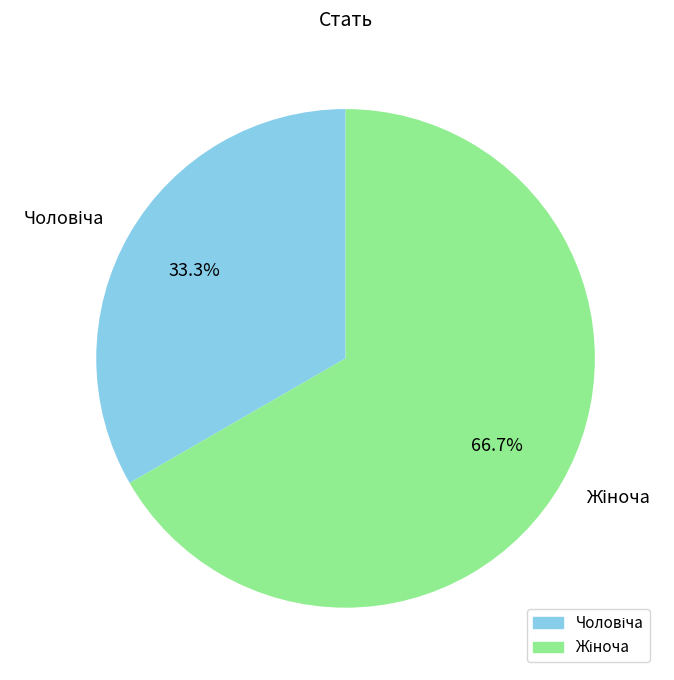

Is there any slice that represents more than half of the pie?

Yes